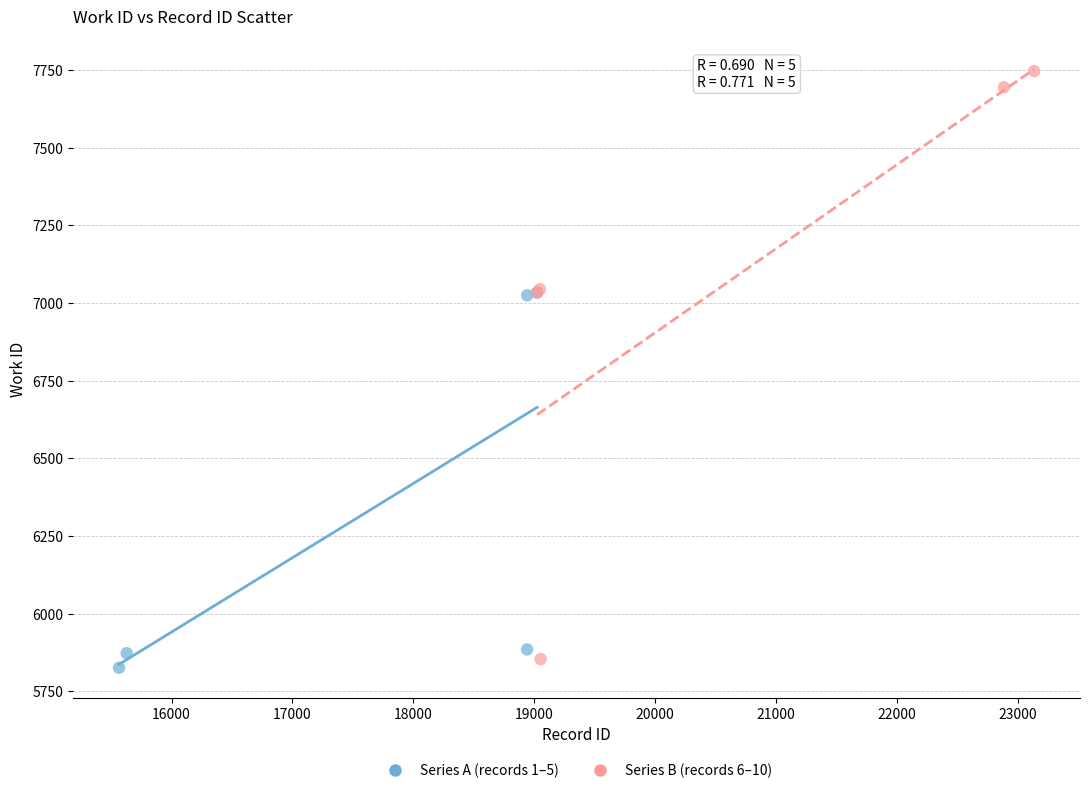

Which series contains the highest Y value?

Series B (records 6–10)